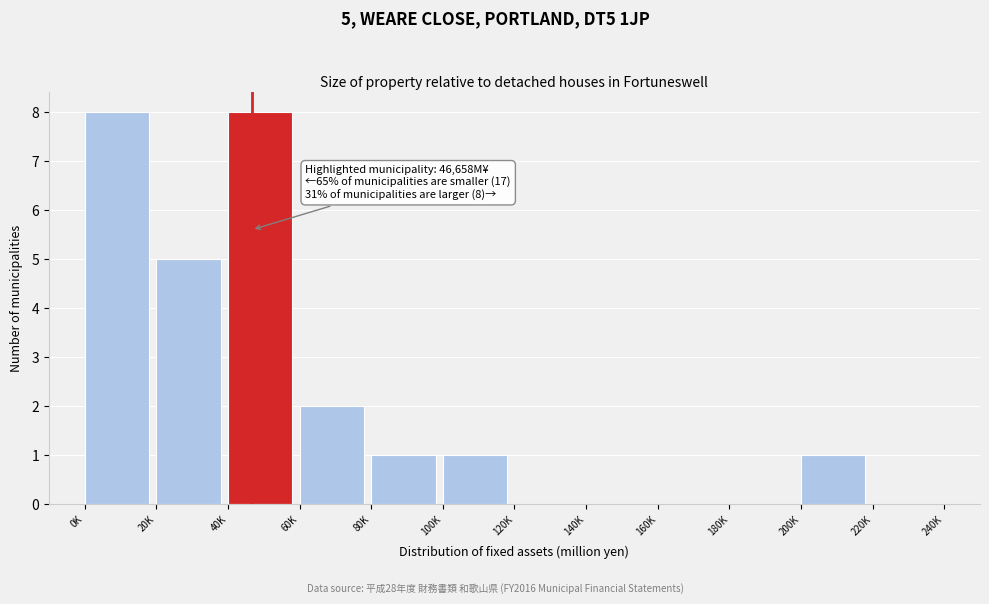

Reading right to left, transcribe all the data shown in this chart.

220K=0	200K=1	180K=0	160K=0	140K=0	120K=0	100K=1	80K=1	60K=2	40K=8	20K=5	0K=8